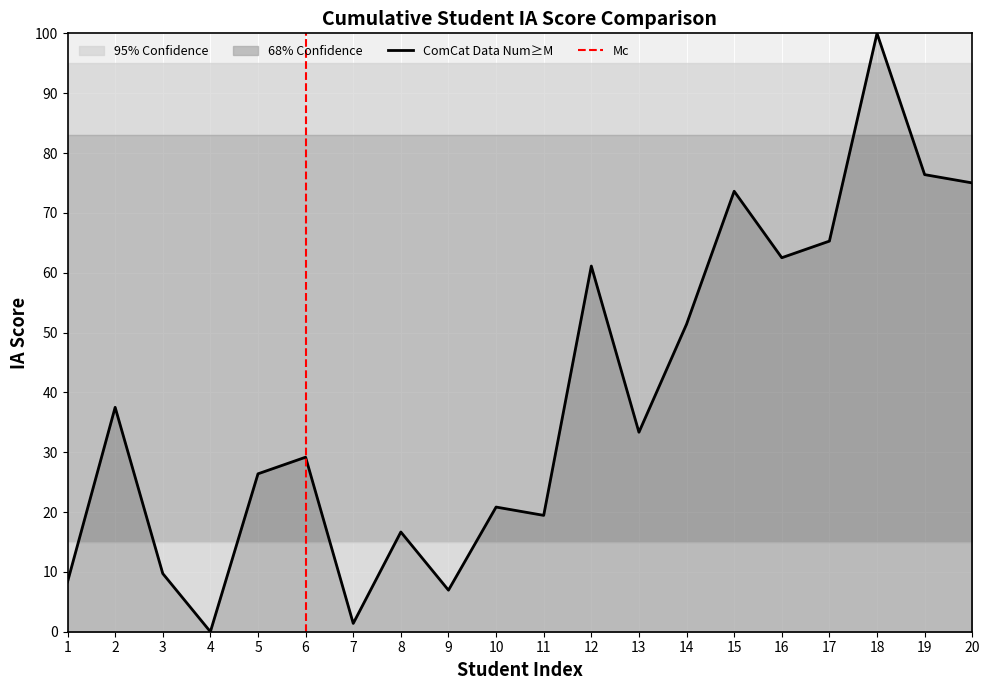

True or false: the data shows 75.0 at 20.

True